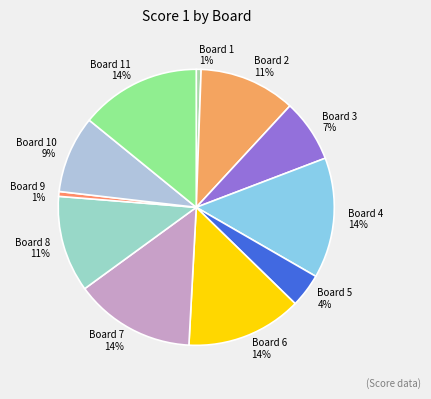

Approximately how many times larger is the value at Board 3 7% compared to Board 7 14%?

0.5